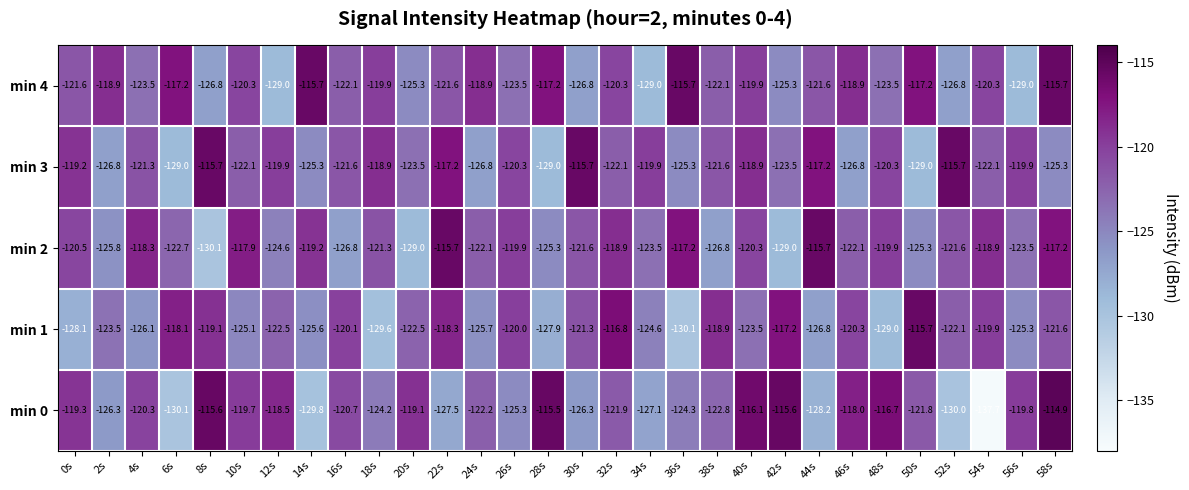

The value of min 1 at 40s is -179.8. True or false?

False